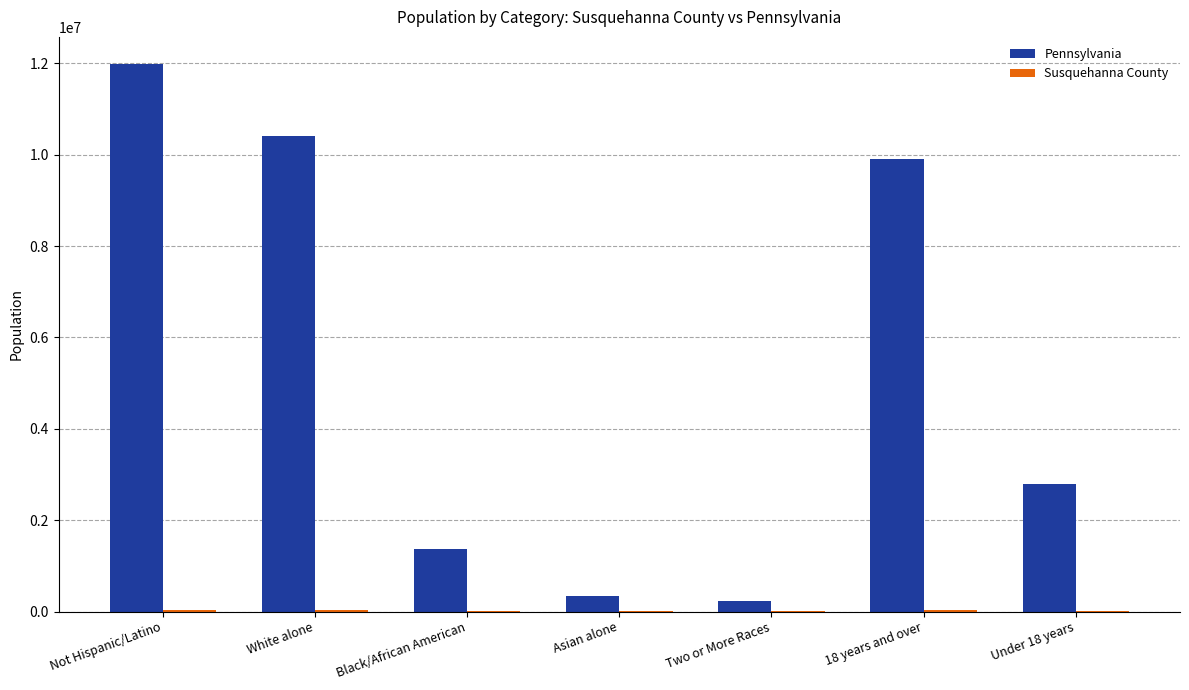

How many data points does each series have?

7